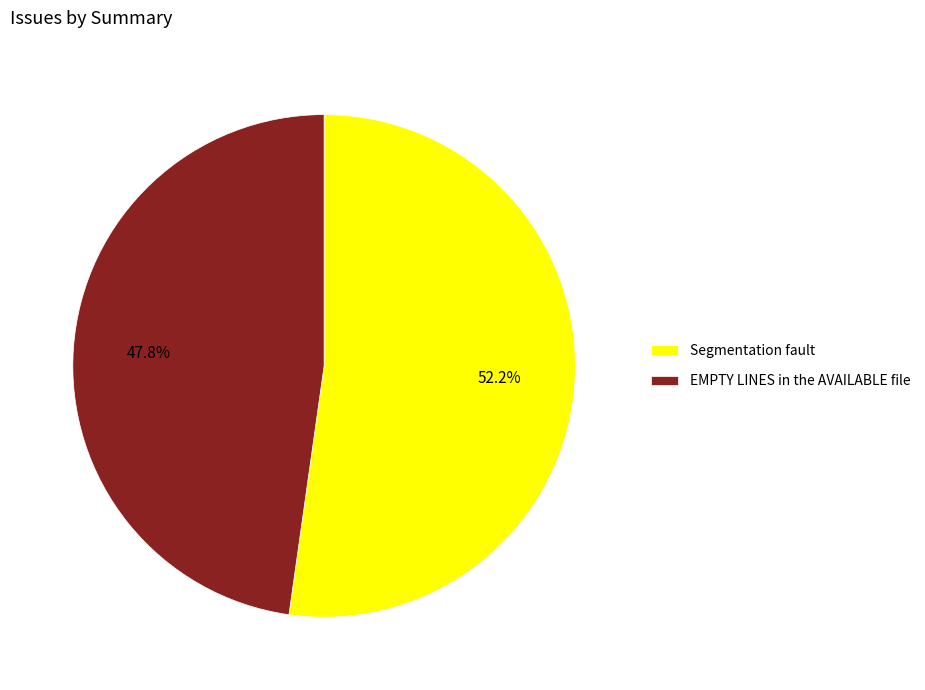

What is the total percentage of Segmentation fault and EMPTY LINES in the AVAILABLE file?

100.0%